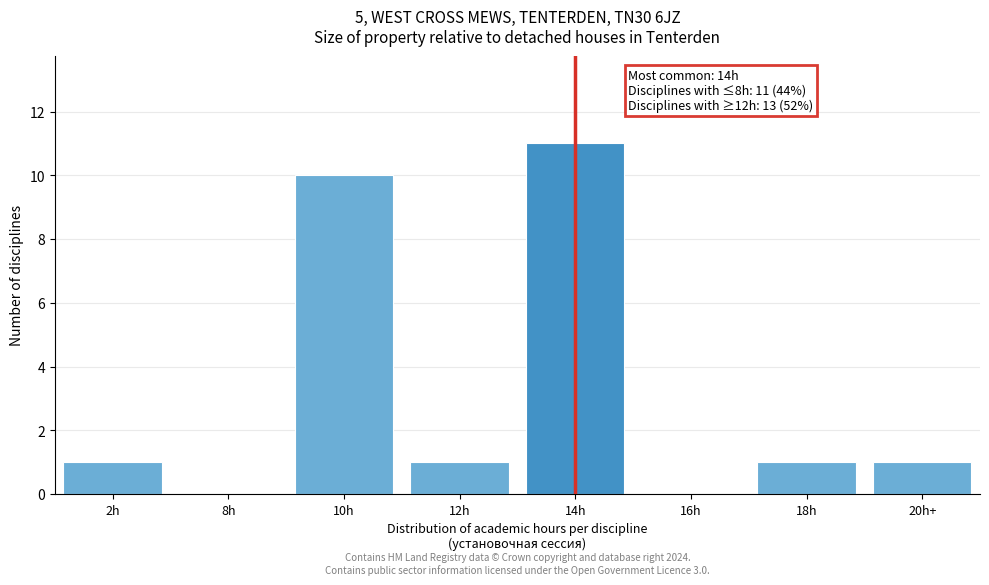

Reading left to right, extract all data points from this chart.

2h=1	8h=0	10h=10	12h=1	14h=11	16h=0	18h=1	20h+=1